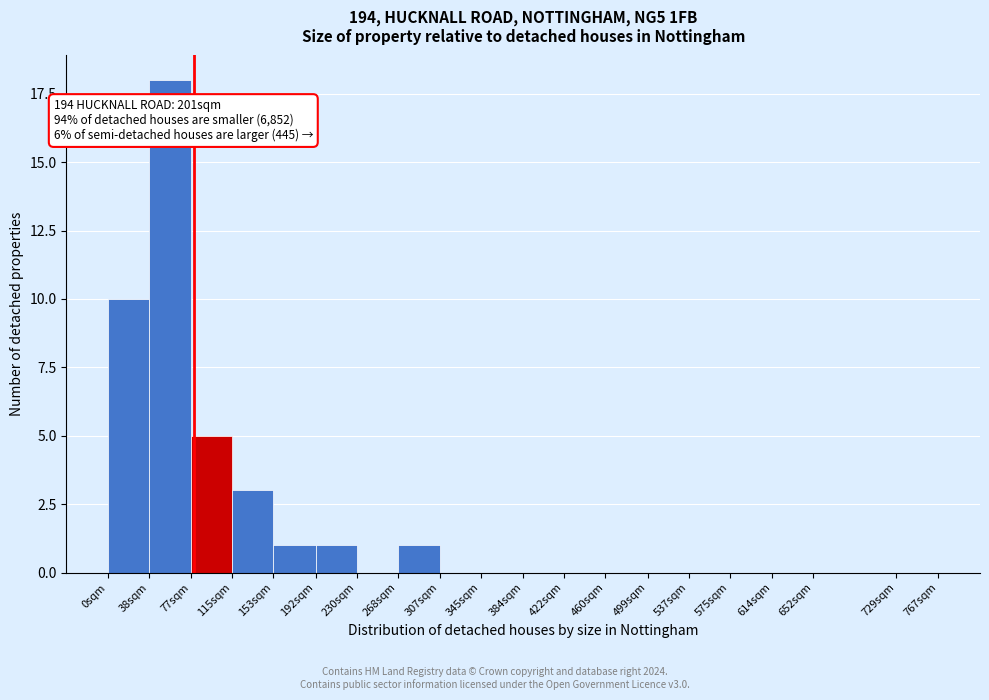

Reading right to left, extract all data points from this chart.

729sqm=0	652sqm=0	614sqm=0	575sqm=0	537sqm=0	499sqm=0	460sqm=0	422sqm=0	384sqm=0	345sqm=0	307sqm=0	268sqm=1	230sqm=0	192sqm=1	153sqm=1	115sqm=3	77sqm=5	38sqm=18	0sqm=10